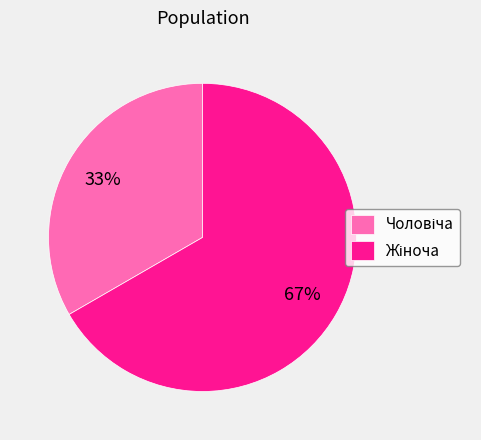

To the nearest percent, what is the average slice percentage?

50%